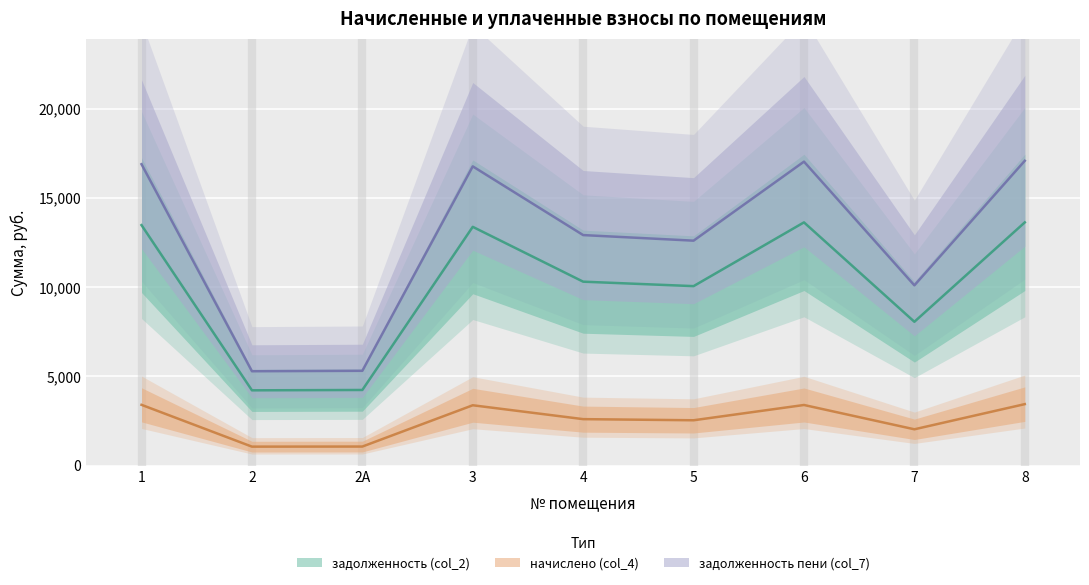

True or false: задолженность (col_2) has a value of 9411.4 at 8.

False